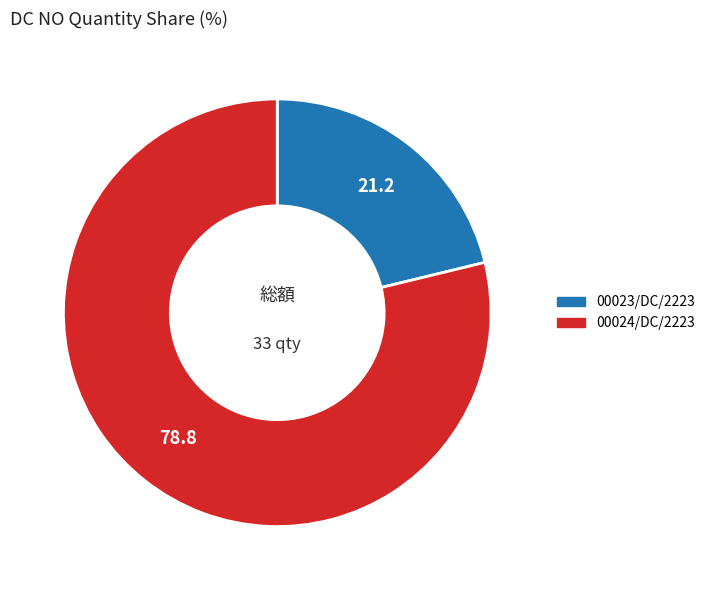

True or false: 00023/DC/2223 accounts for 10% of the total.

False